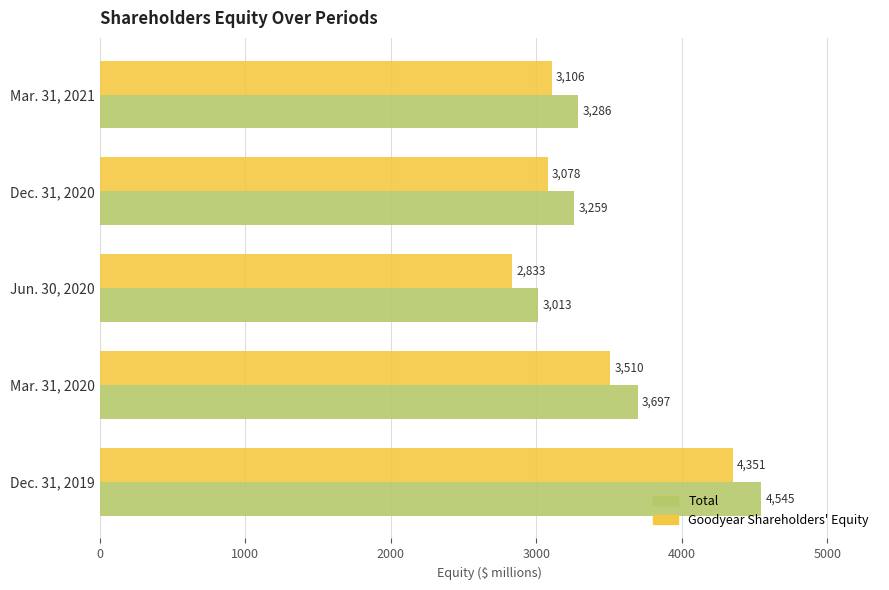

At which category is the sum across all series the highest?

Dec. 31, 2019